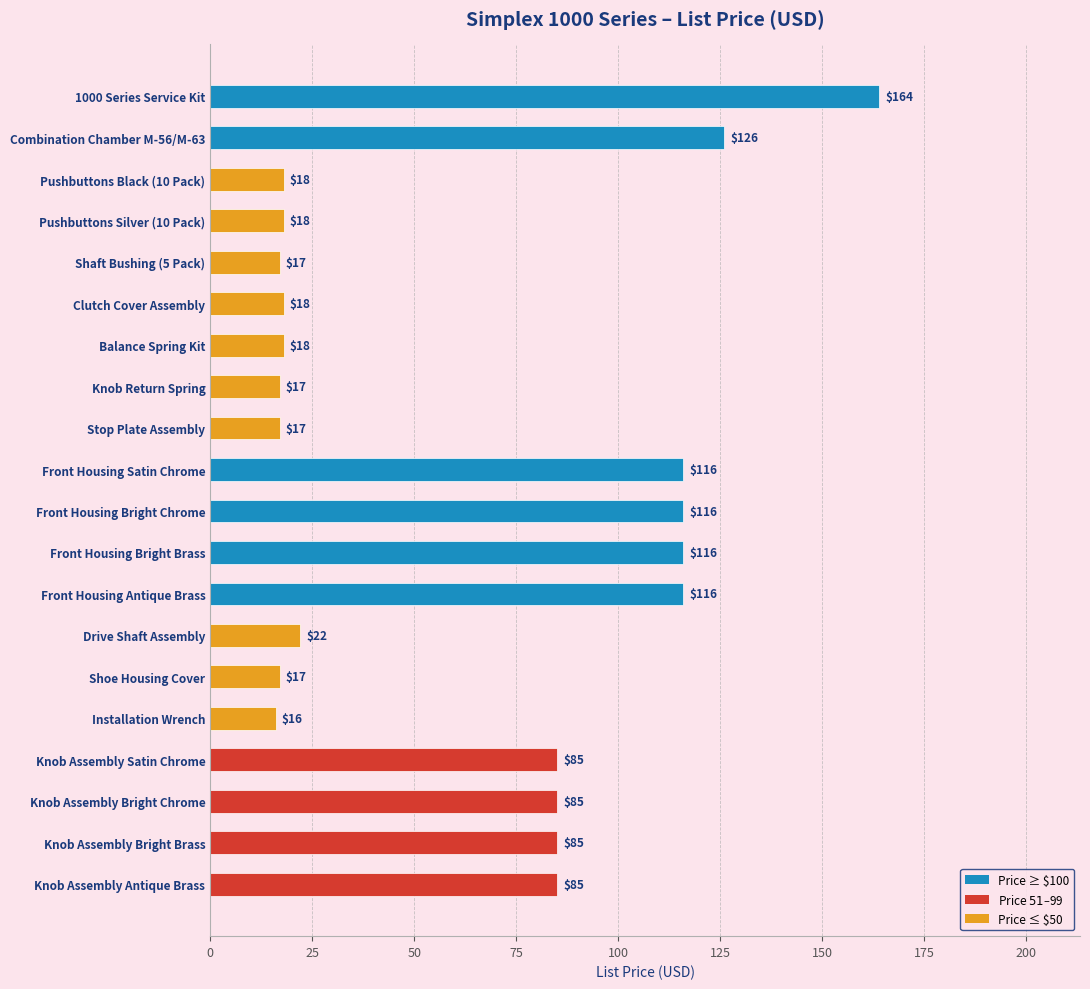

Which category has the lowest value across all series?

Installation Wrench